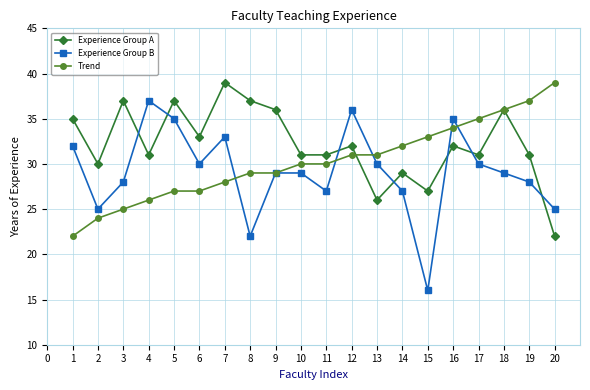

What is the difference between the highest and lowest values at 12?

5